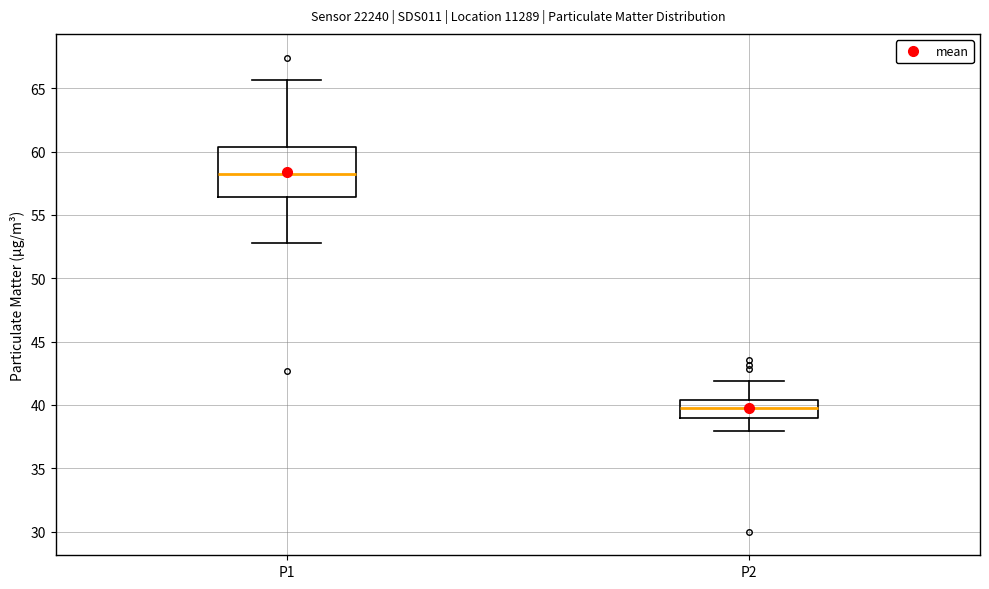

Which box's median line is the lowest?

P2